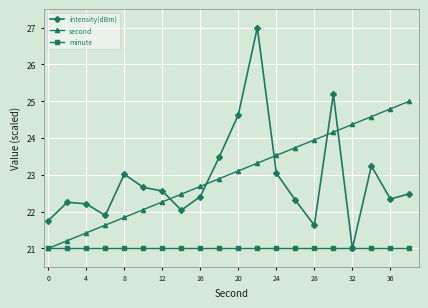

How many lines are shown in the chart?

3